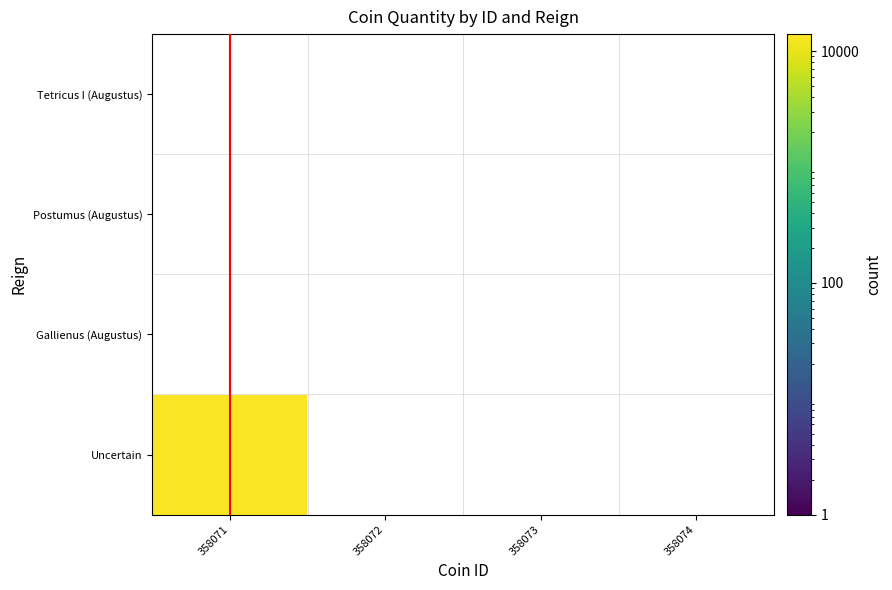

What is the difference between the Uncertain values at 358074 and 358071?

13000